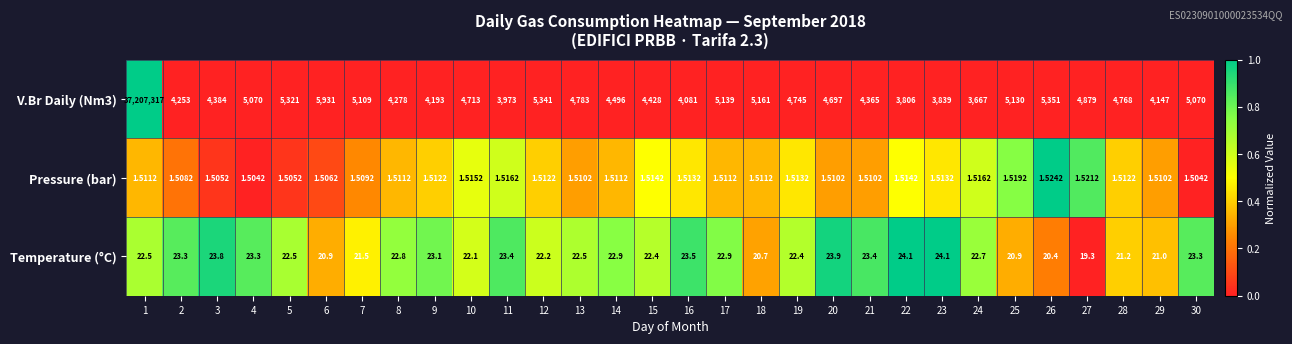

What is the greatest value displayed?

37207317.0